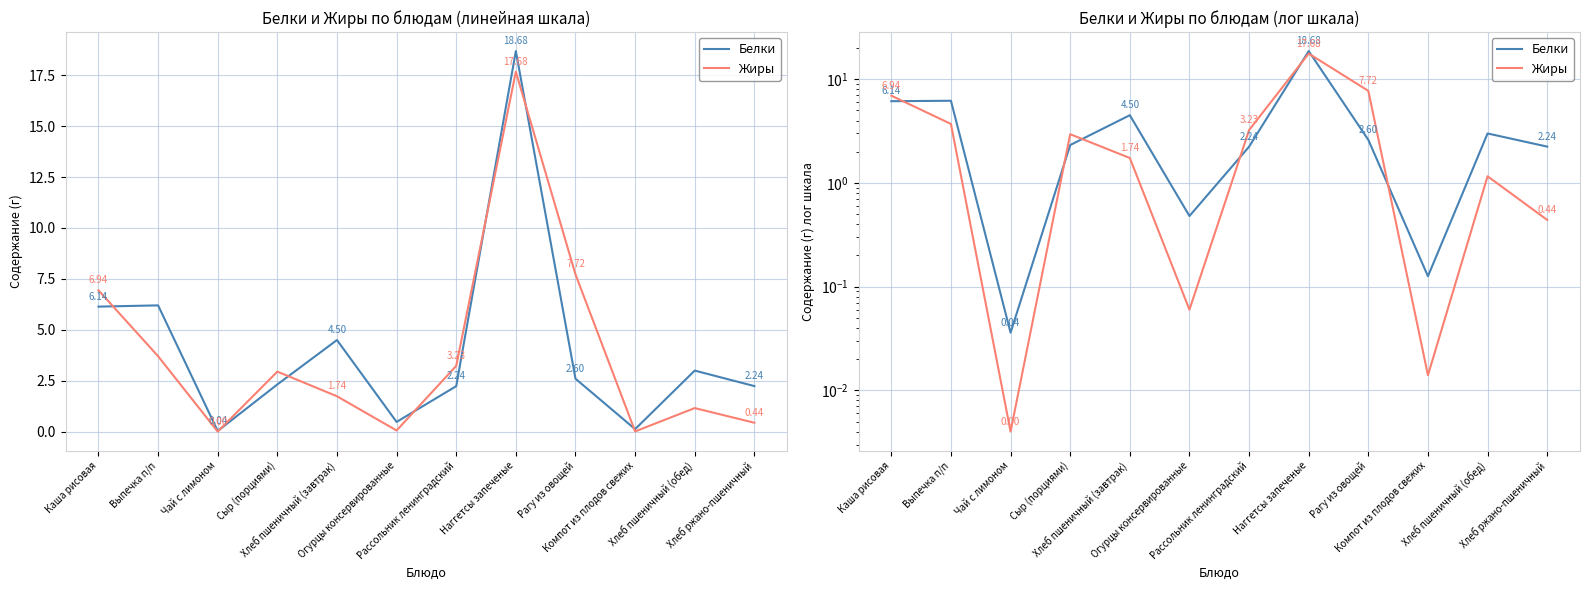

The Жиры series shows 0.0 at Чай с лимоном. True or false?

True